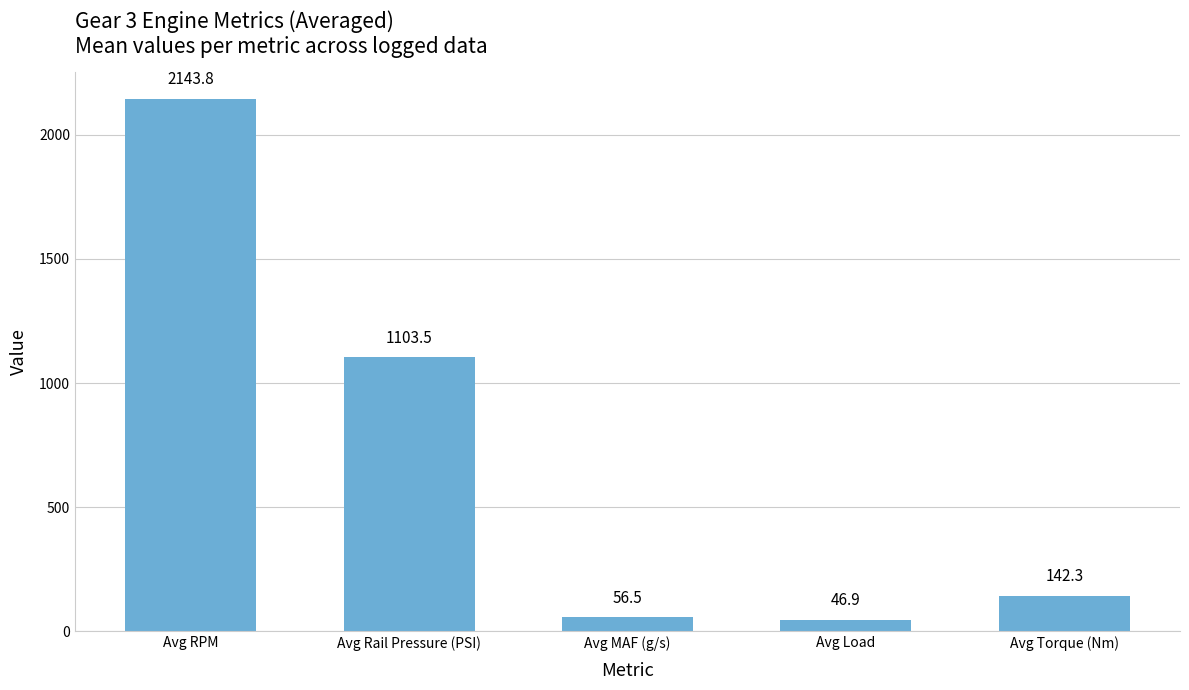

How many series are shown in this chart?

1